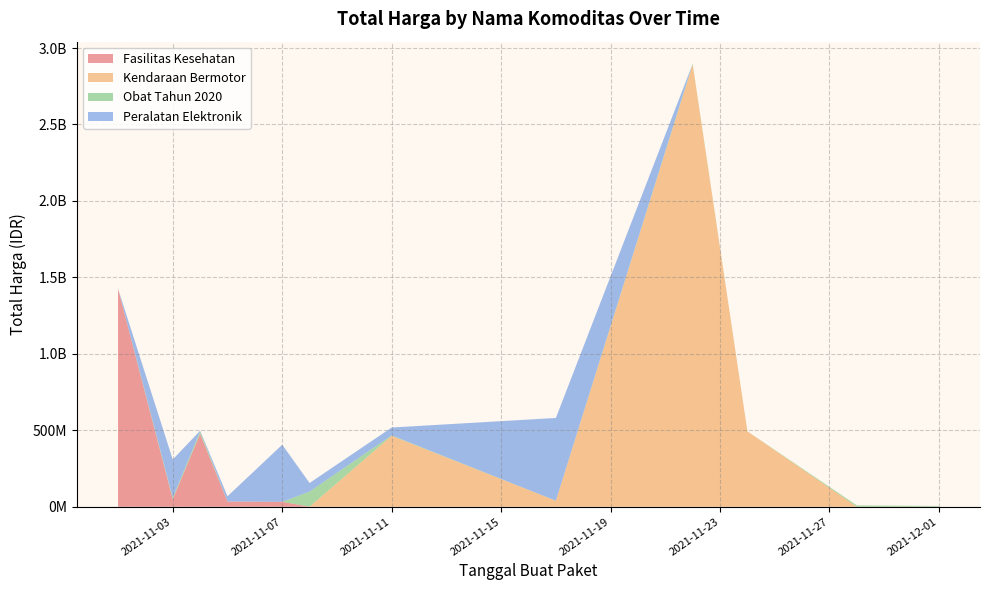

Reading left to right, transcribe all the data shown in this chart.

Fasilitas Kesehatan: 1425867900	49730040	477600000	34000000	32441200	577875	0	0	0	0	0	0
Kendaraan Bermotor: 0	0	0	0	0	0	464002100	39440000	2892122000	493000000	0	0
Obat Tahun 2020: 0	9180000	15513960	333600	78000	98772570	2772000	265000	4672200	182000	8742500	5129000
Peralatan Elektronik: 0	250350000	4350000	34292000	373404000	56152800	51601000	541071000	0	0	0	0